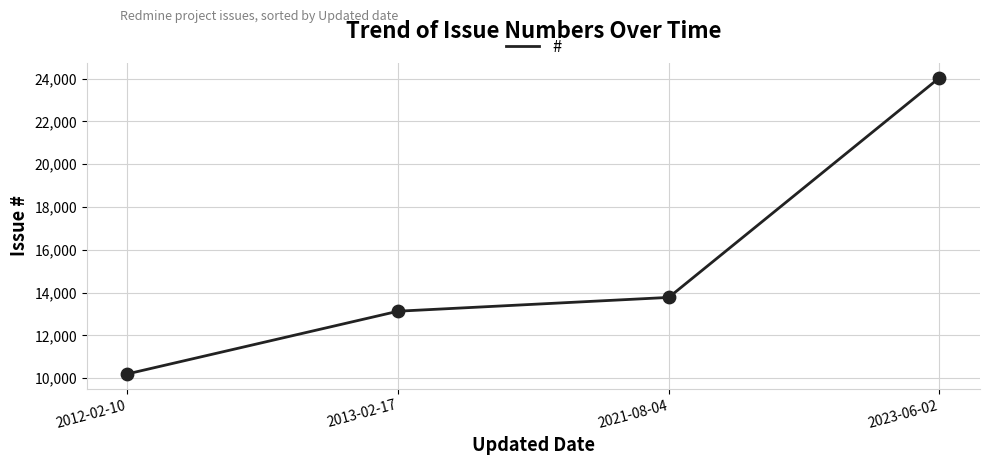

What is the ratio of the value at 2013-02-17 to the value at 2012-02-10?

1.3